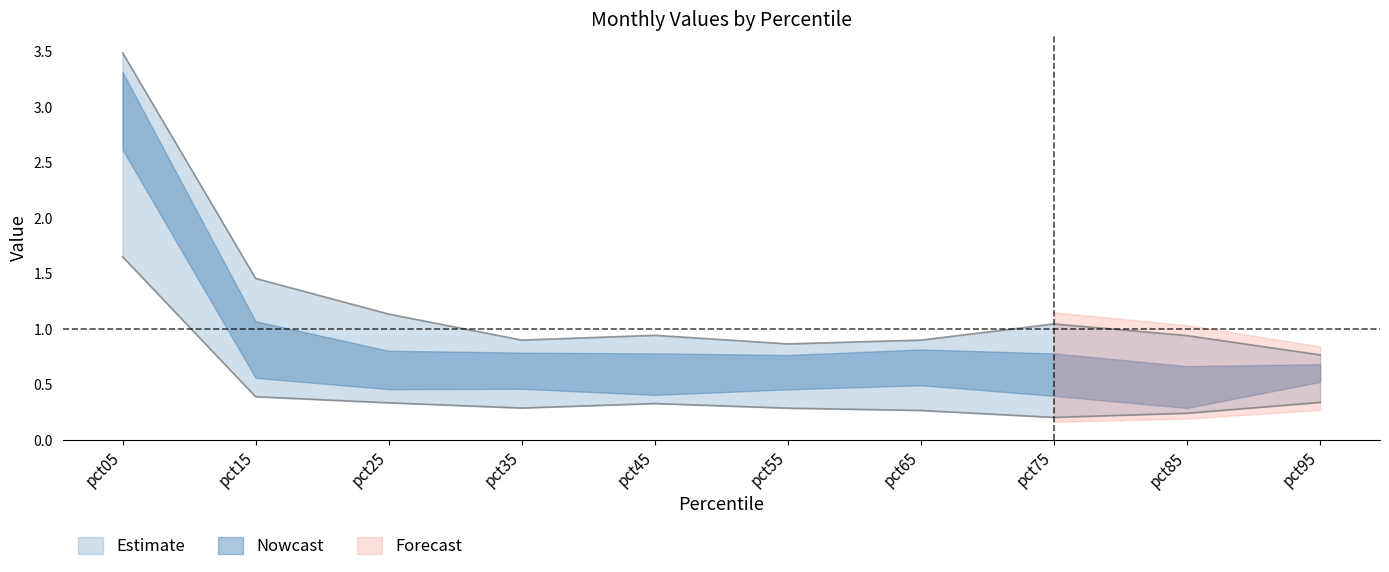

At how many categories does at least one series exceed 1?

4